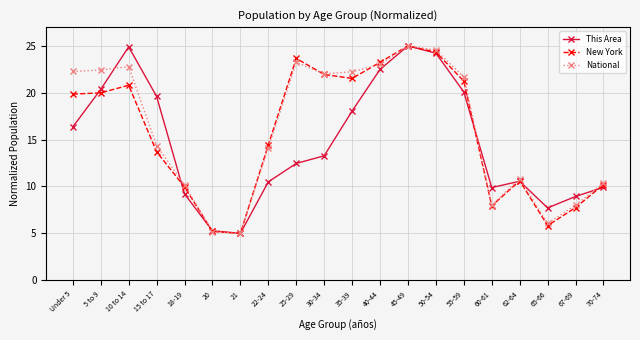

What is the value of the This Area point at the 15th from the left?

20.1